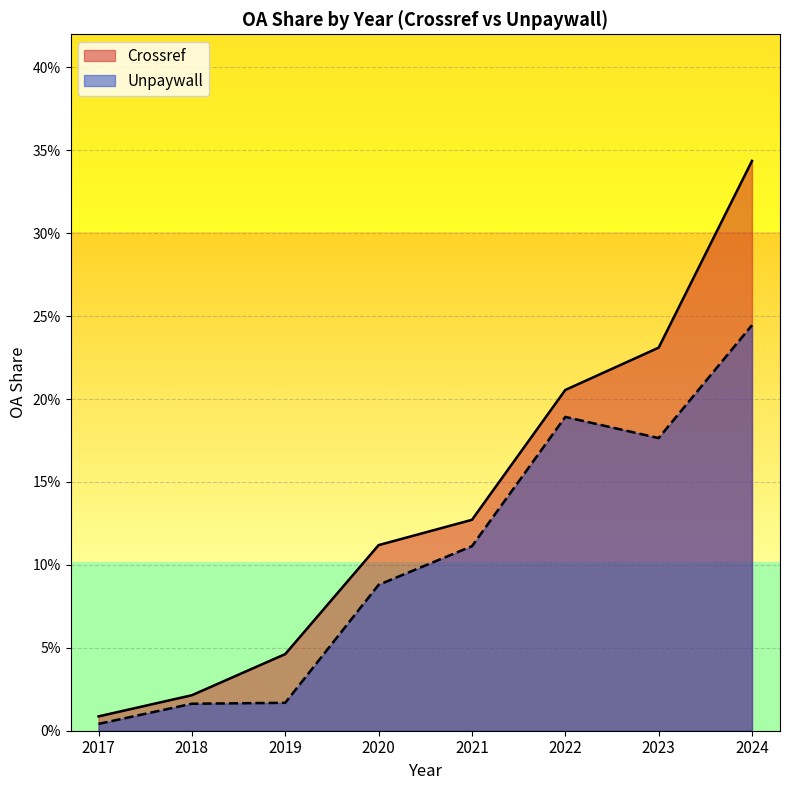

What is the greatest value displayed?

0.3